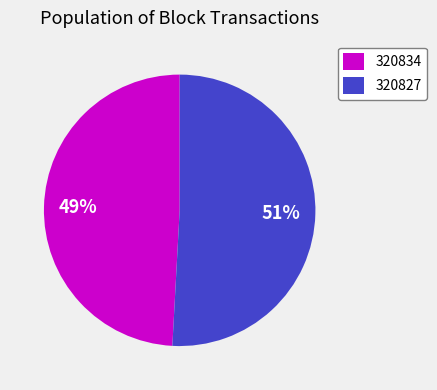

To the nearest percent, what is the difference between the 320834 and 320827 slice percentages?

2%